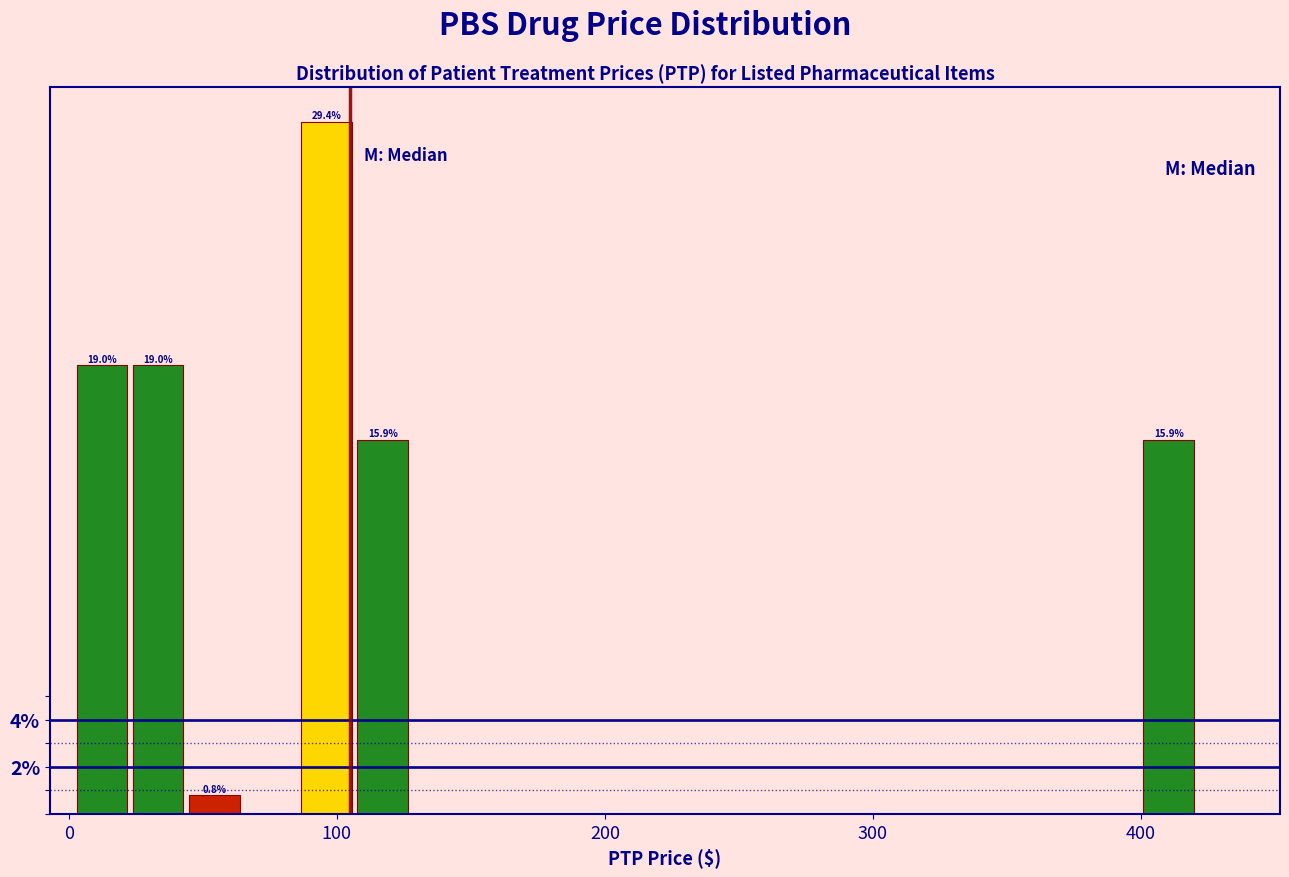

Around what value on the x-axis is the tallest bar? Give the approximate position of its centre, as read against the axis.

100